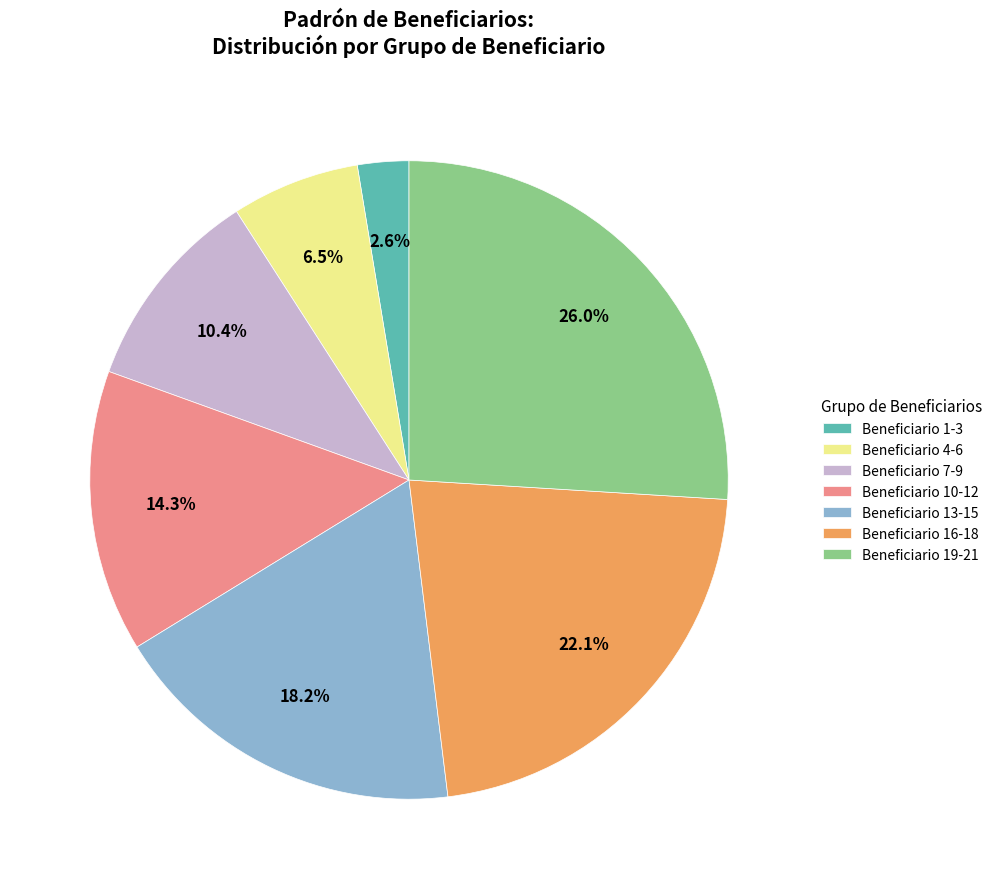

Combined, do Beneficiario 10-12 and Beneficiario 1-3 account for over 50%?

No